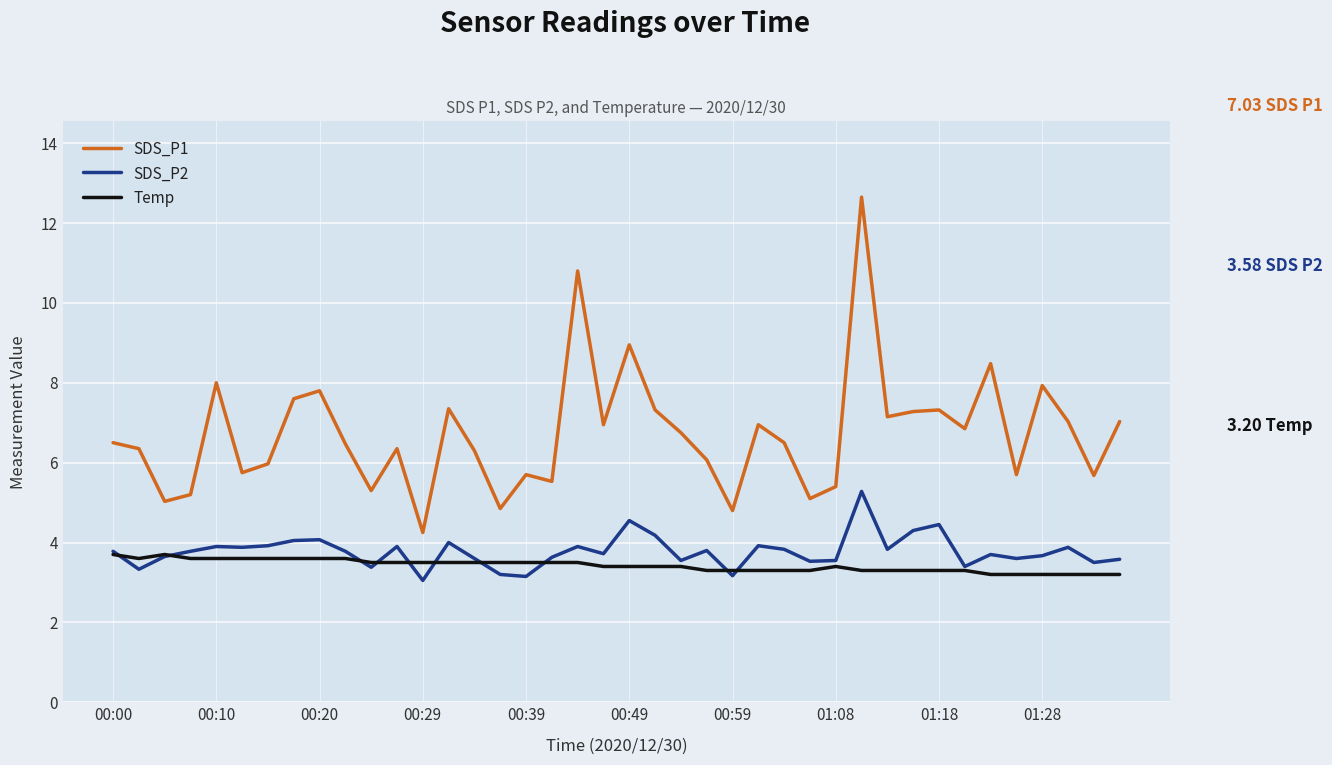

True or false: SDS_P2 and SDS_P1 intersect in this chart.

False